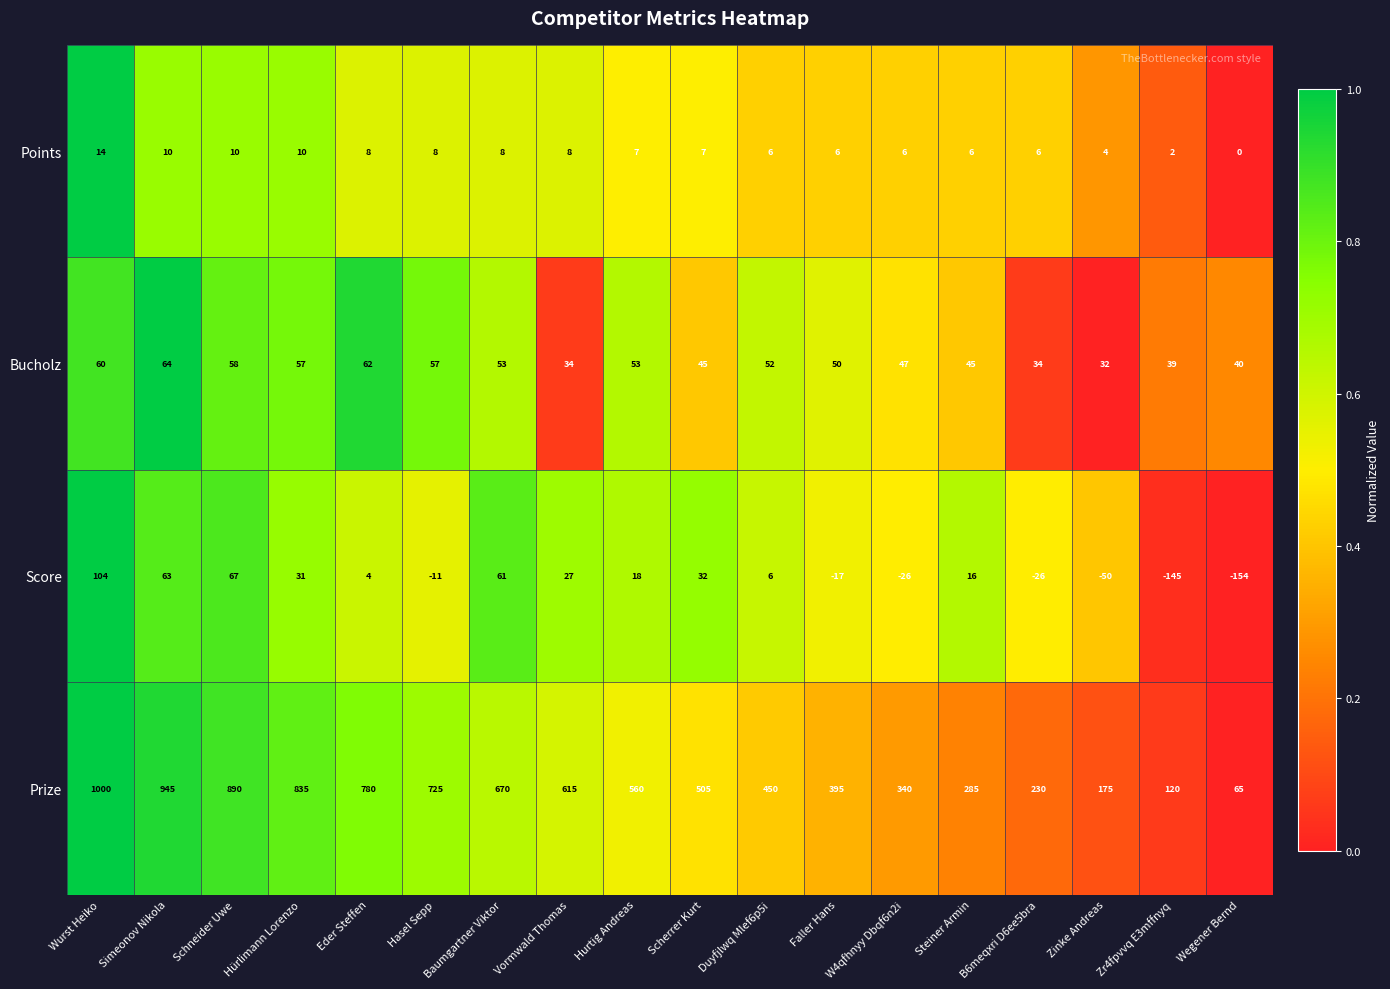

How many data points in Points are less than 7?

8